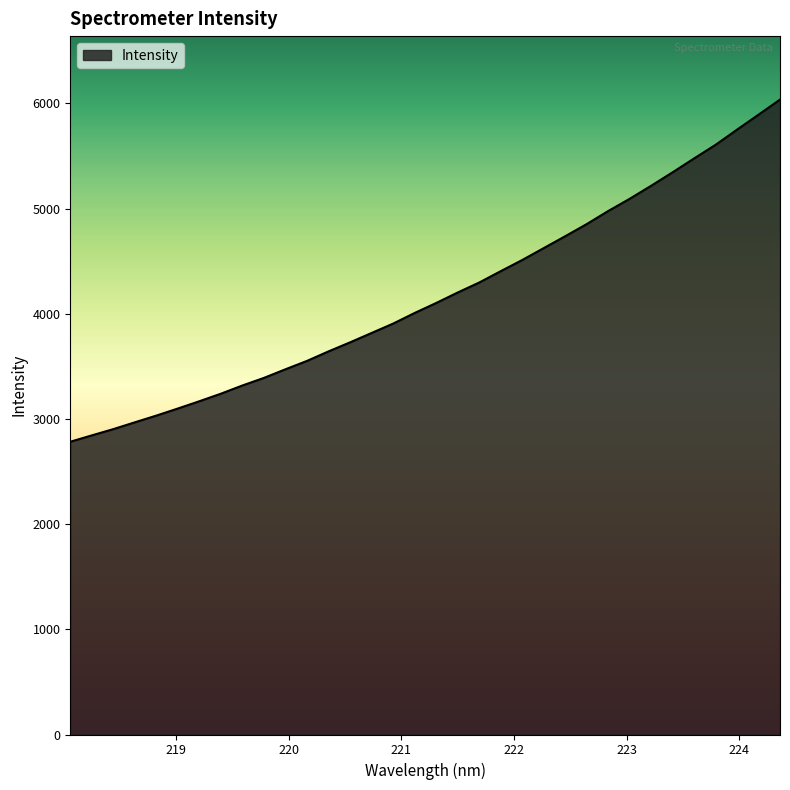

What is the difference between the maximum and minimum values?

3252.5